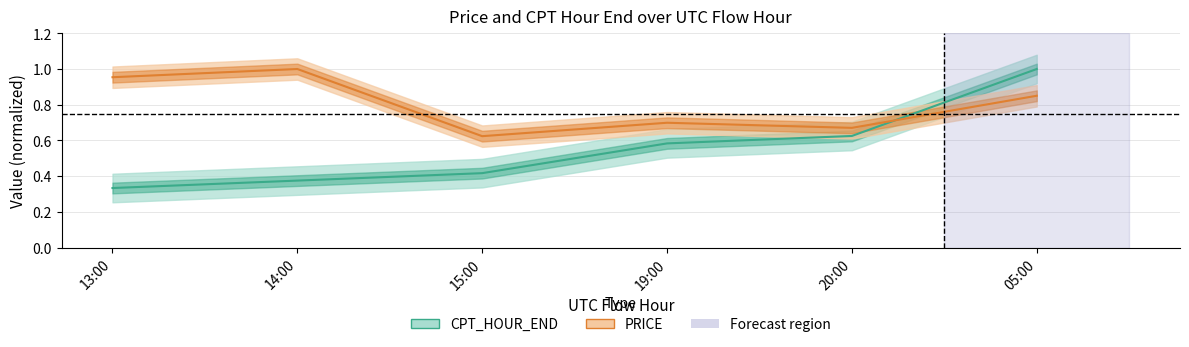

At how many categories does at least one series exceed 0?

6